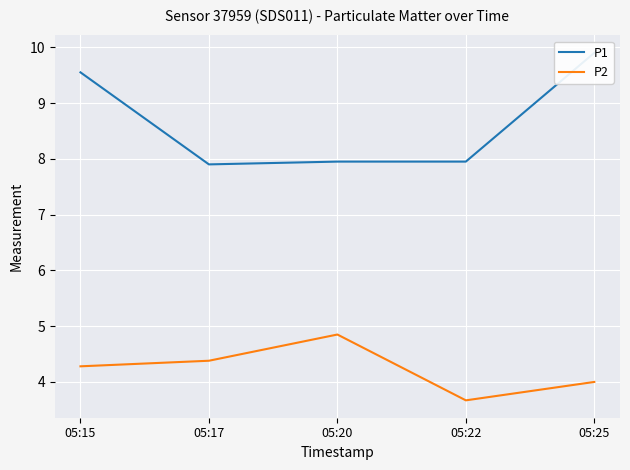

Rank the series at 05:25 from highest to lowest value.

P1, P2